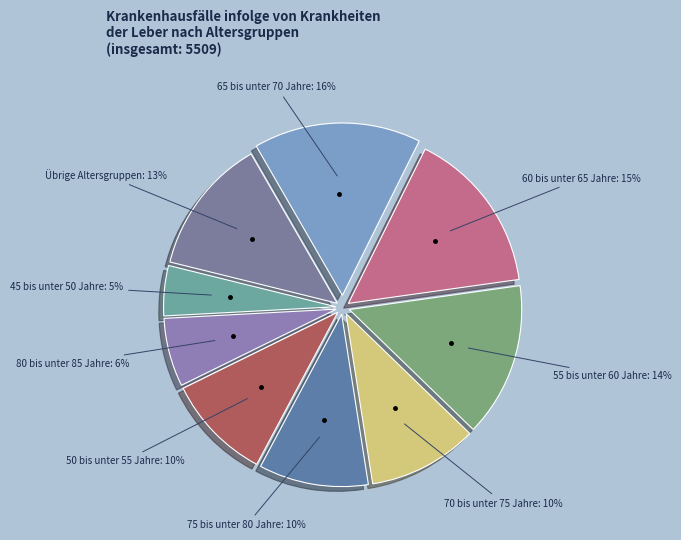

Which category has the smallest portion of the pie?

45 bis unter 50 Jahre: 5%